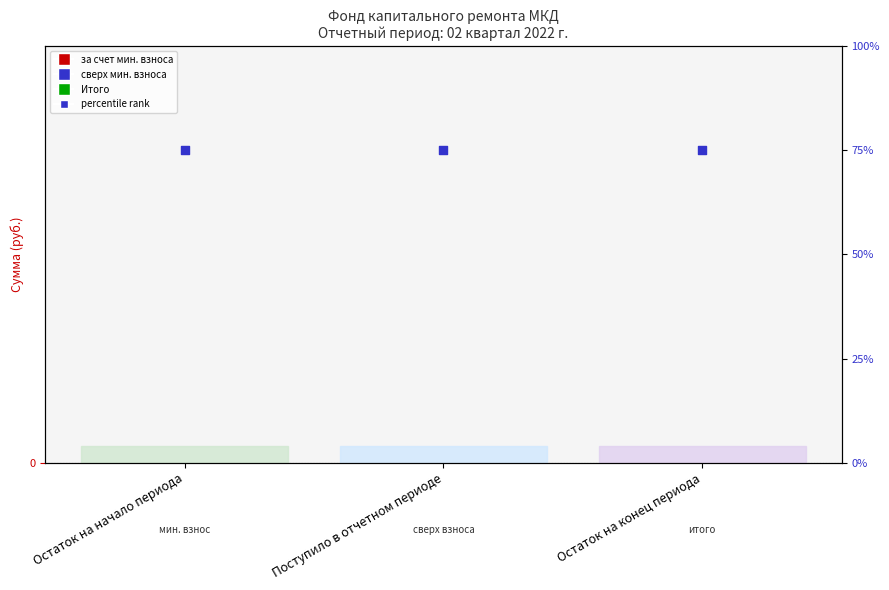

Which series reaches the maximum Y coordinate?

percentile rank within the sample